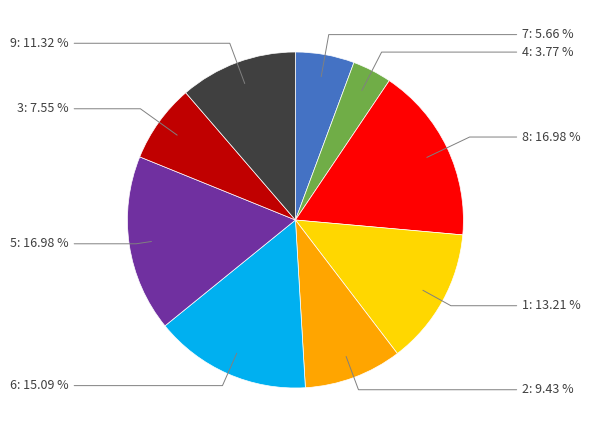

Is there any slice that represents more than half of the pie?

No